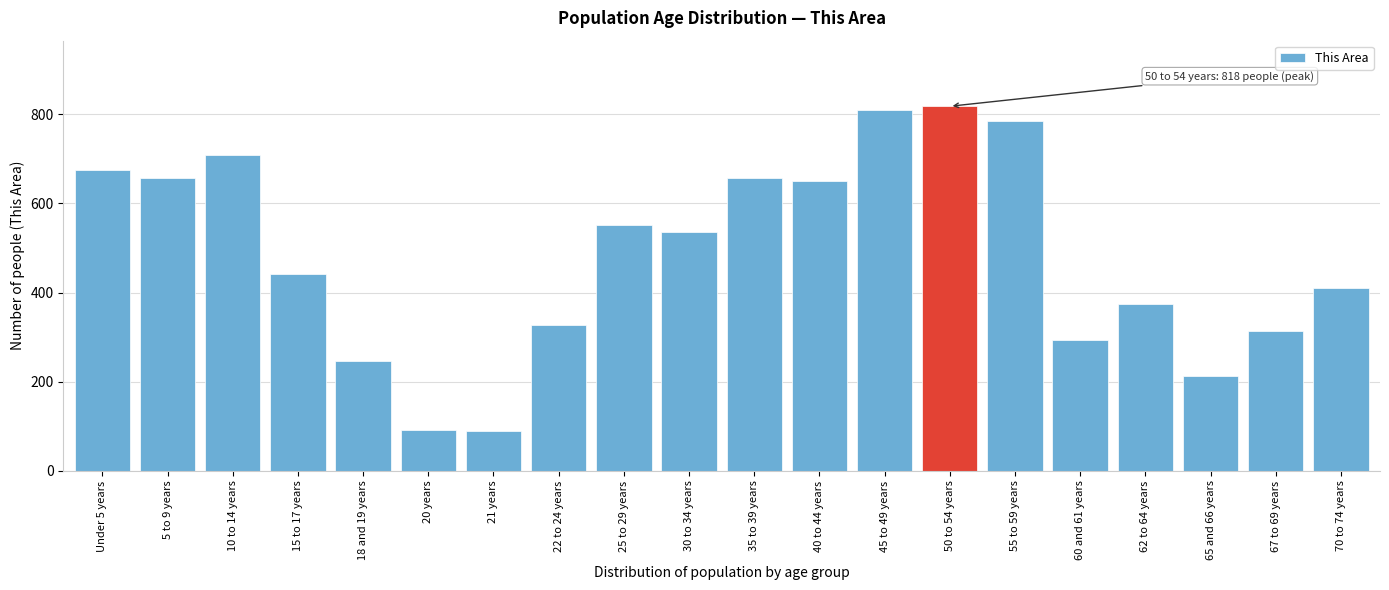

What is the label of the 1st bar from the right?

70 to 74 years